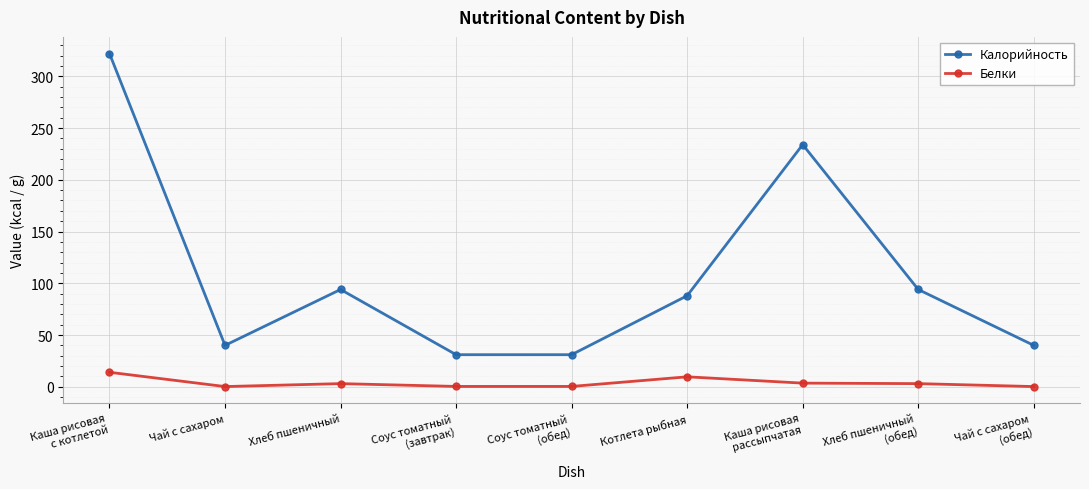

Which category has the highest value in the Белки series?

Каша рисовая
с котлетой